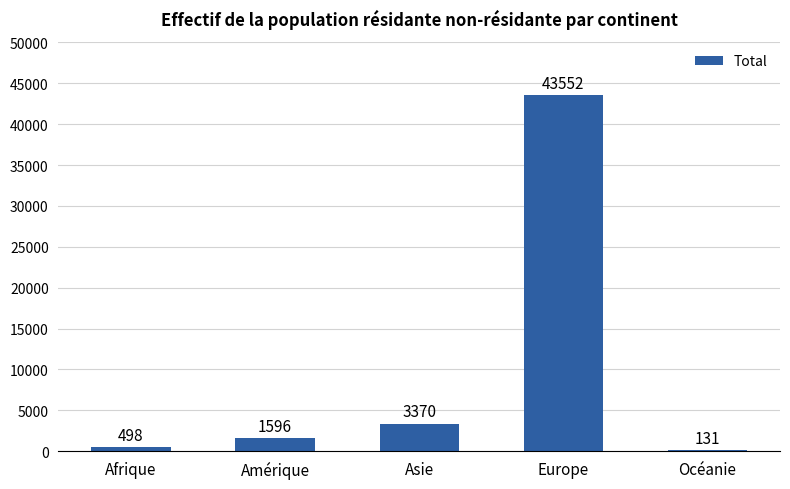

Reading right to left, extract all data points from this chart.

131	43552	3370	1596	498